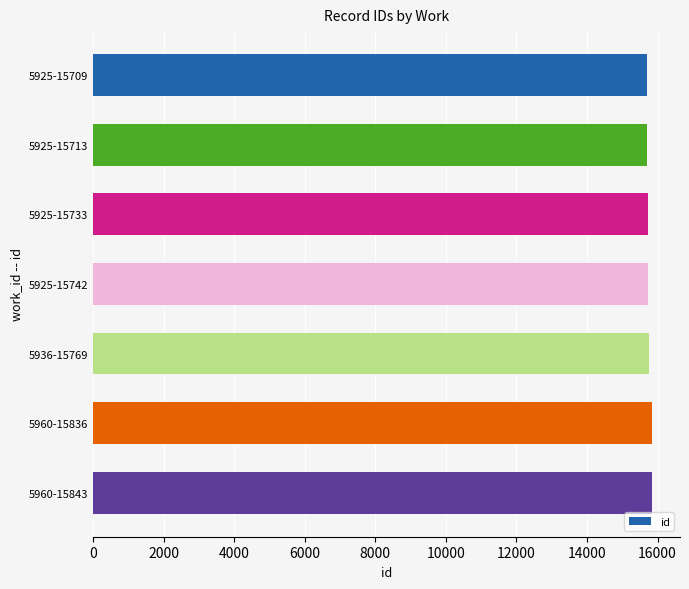

What is the average value?

15764